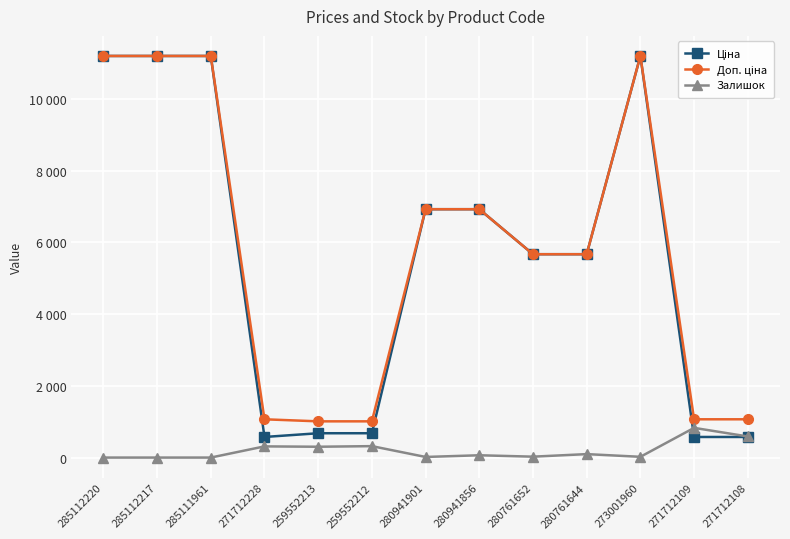

What is the spread (max minus min) of values at 280761652?

5631.8